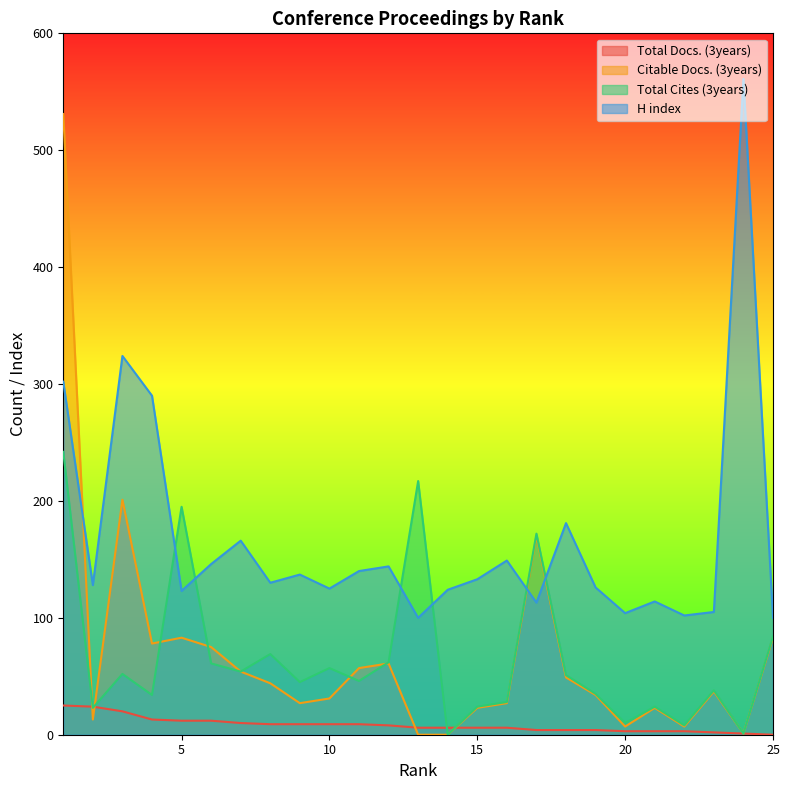

Reading left to right, extract all data points from this chart.

Total Docs. (3years): 1=25	2=24	3=20	4=13	5=12	6=12	7=10	8=9	9=9	10=9	11=9	12=8	13=6	14=6	15=6	16=6	17=4	18=4	19=4	20=3	21=3	22=3	23=2	24=1	25=0
Citable Docs. (3years): 1=531	2=13	3=201	4=78	5=83	6=75	7=54	8=44	9=27	10=31	11=57	12=61	13=0	14=0	15=23	16=27	17=170	18=49	19=34	20=7	21=23	22=7	23=37	24=1	25=83
Total Cites (3years): 1=242	2=23	3=52	4=34	5=195	6=61	7=54	8=69	9=45	10=57	11=46	12=62	13=217	14=0	15=24	16=28	17=172	18=51	19=35	20=10	21=24	22=8	23=38	24=1	25=84
H index: 1=302	2=128	3=324	4=290	5=123	6=146	7=166	8=130	9=137	10=125	11=140	12=144	13=100	14=124	15=133	16=149	17=113	18=181	19=126	20=104	21=114	22=102	23=105	24=561	25=100